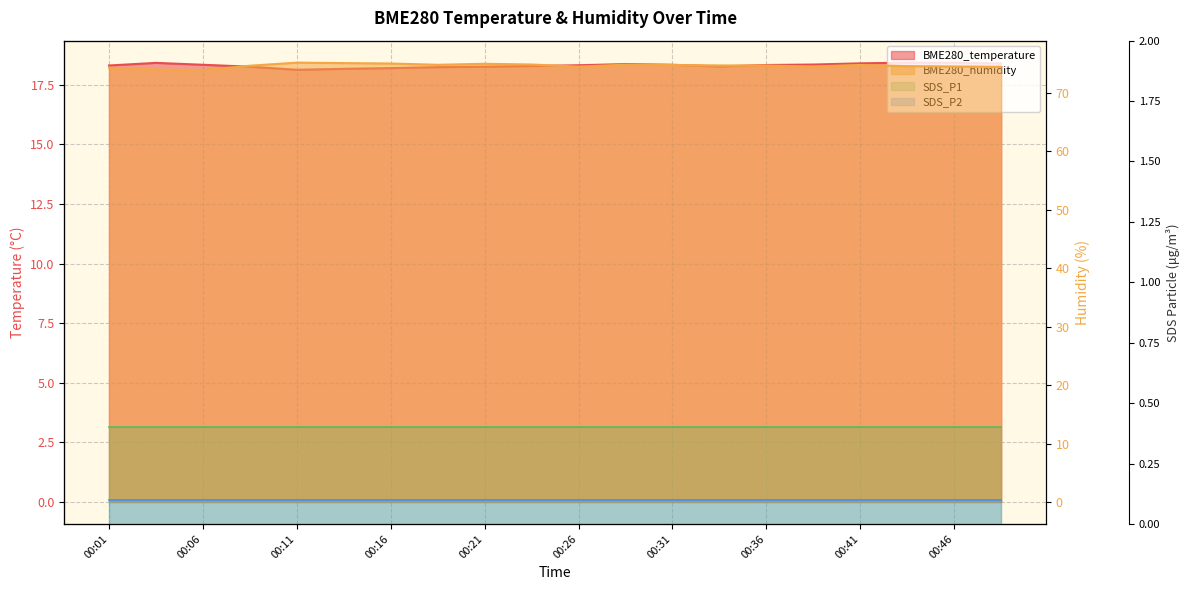

At which category does BME280_humidity reach its first local peak?

00:11